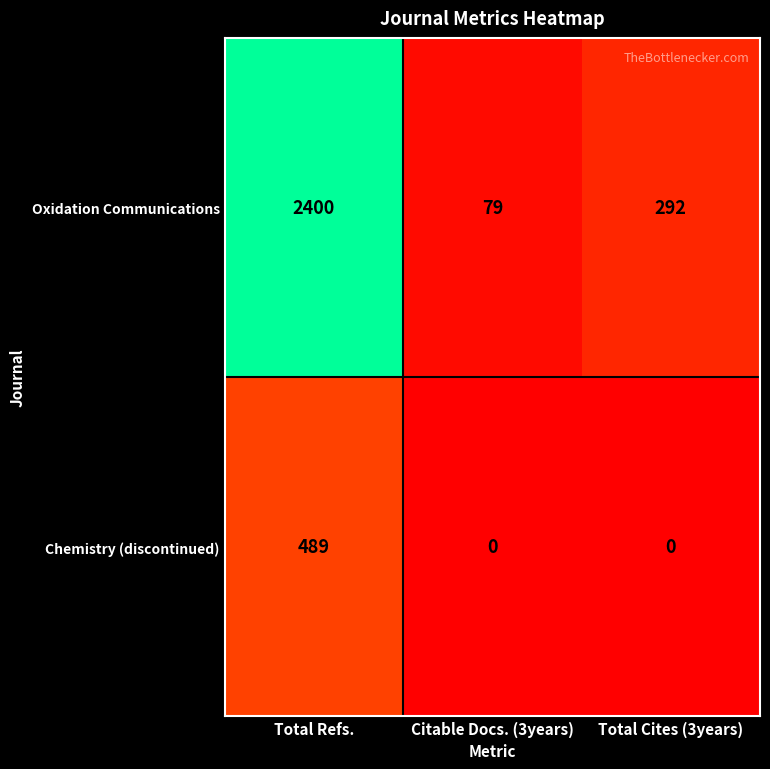

List the labels in order of Oxidation Communications value, smallest first.

Citable Docs. (3years), Total Cites (3years), Total Refs.